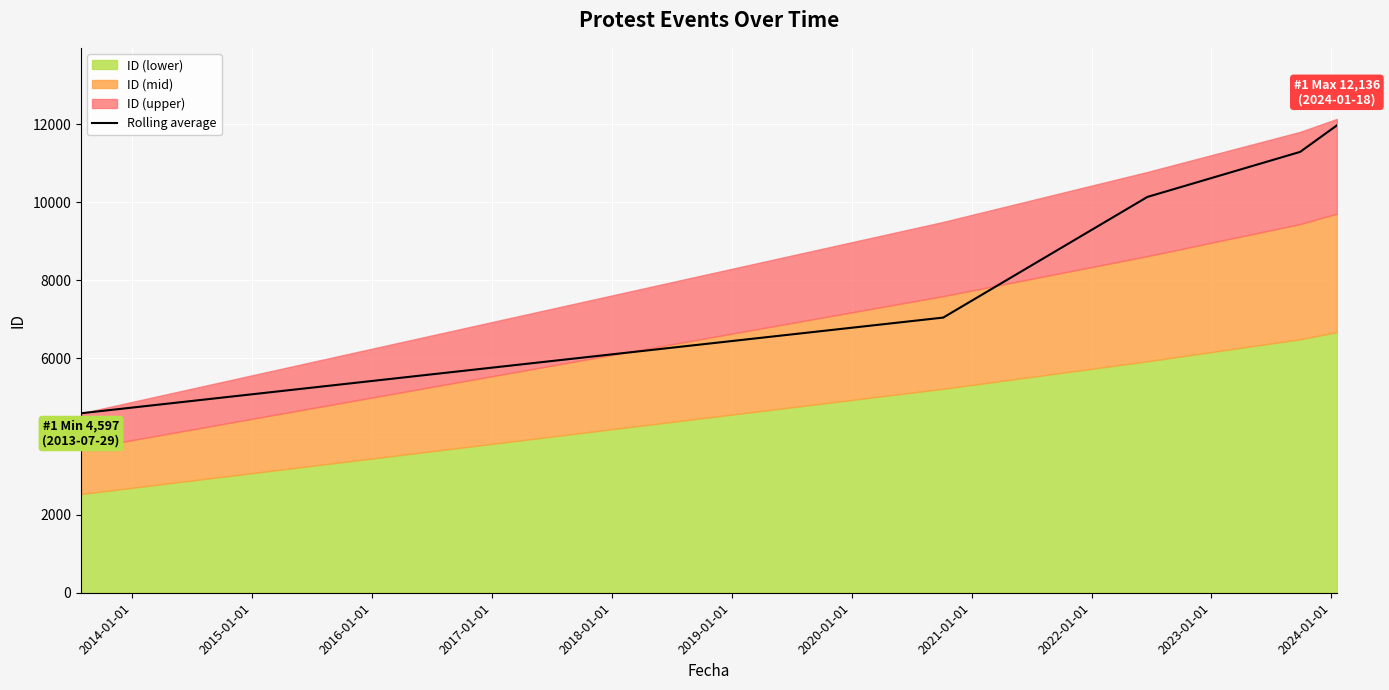

What is the minimum value shown in the chart?

4597.0